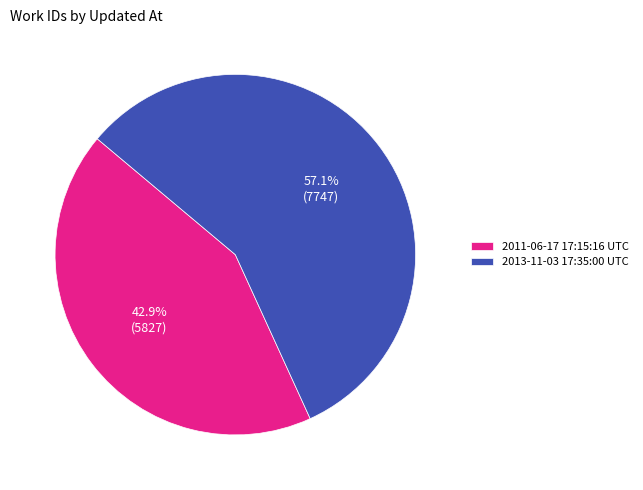

To the nearest percent, what portion does 2013-11-03 17:35:00 UTC represent?

57%